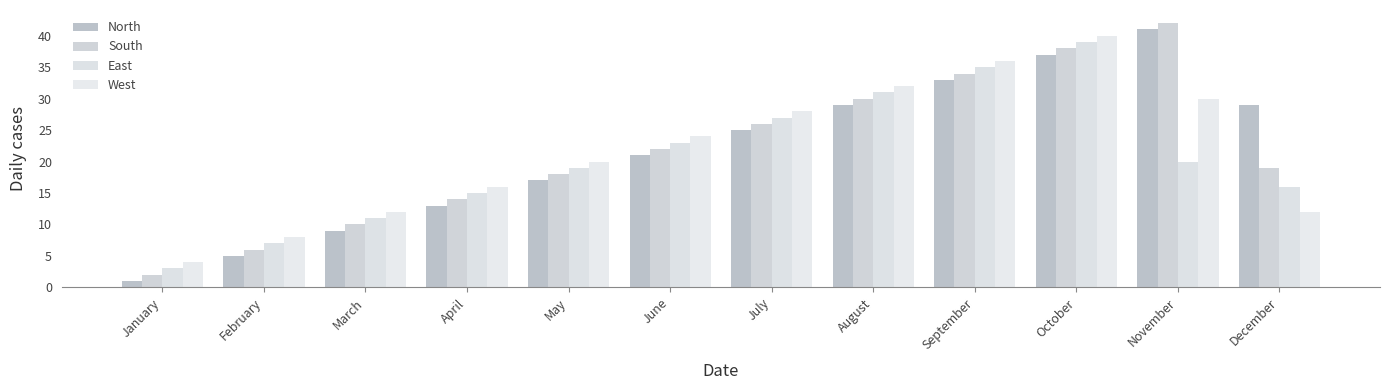

At how many categories does at least one series exceed 25?

6